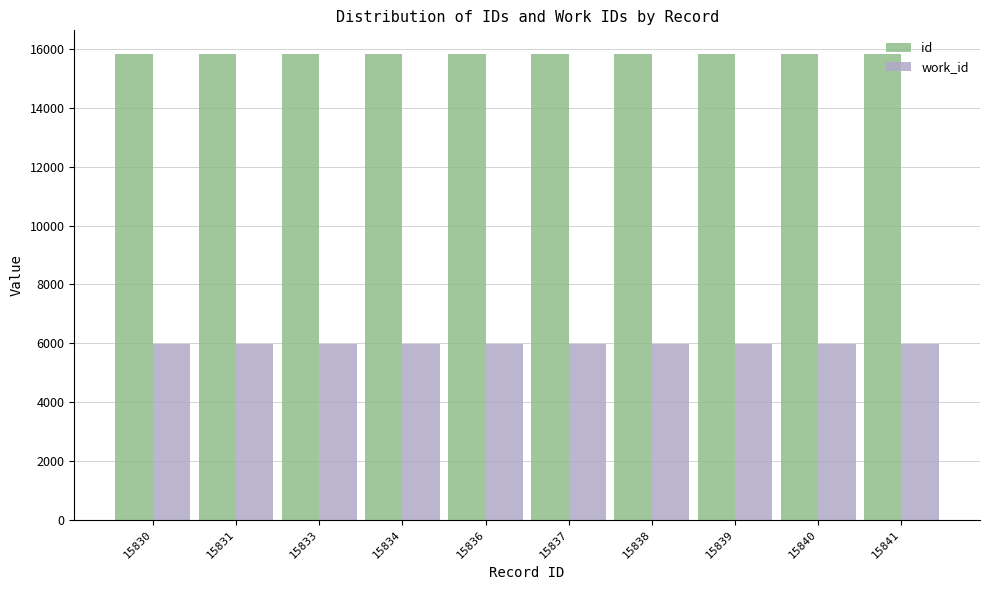

Rank the series by their maximum value, from highest to lowest.

id, work_id